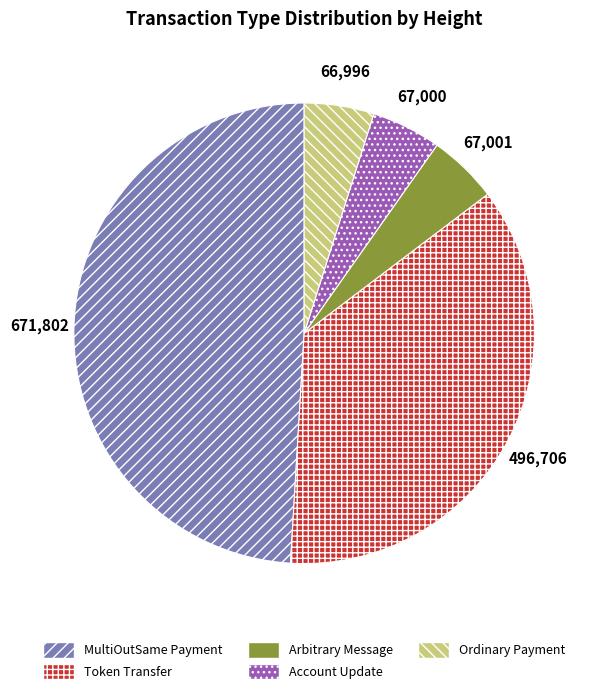

Which slice is the largest?

MultiOutSame Payment